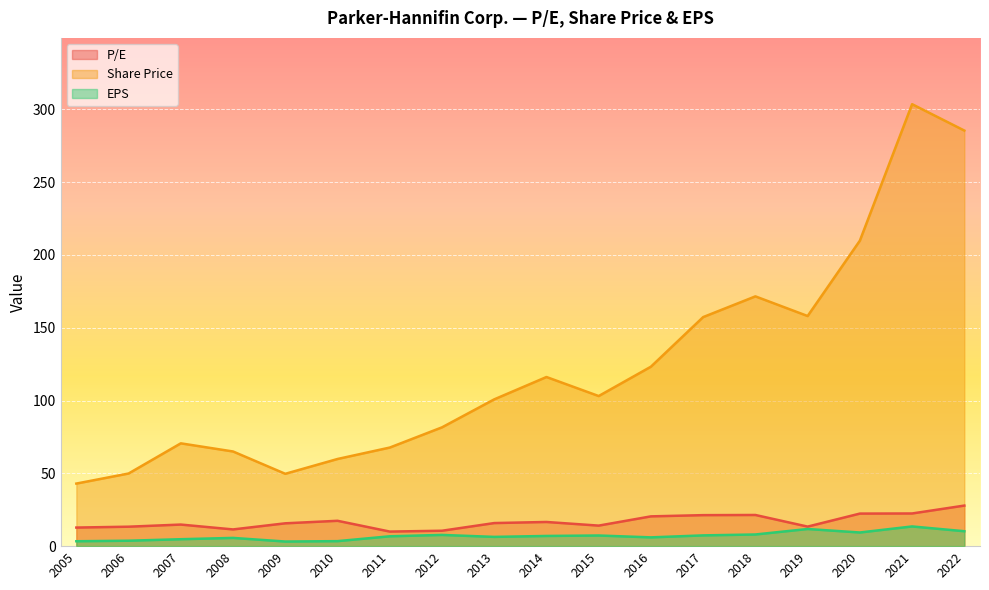

How many data points in EPS are less than 7?

9